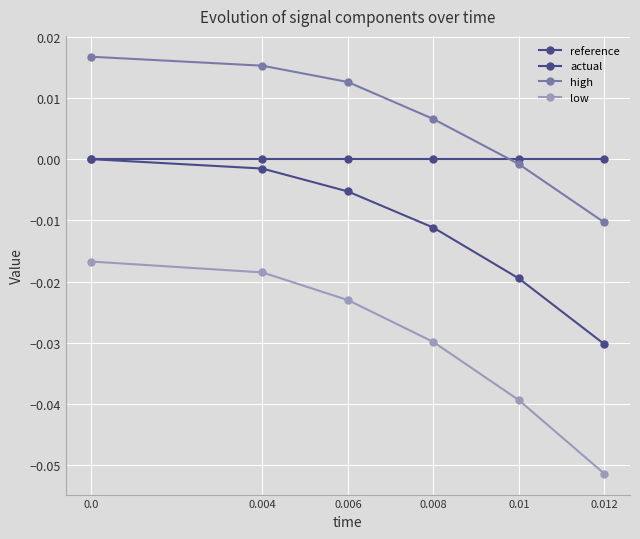

Which series has the largest total across all categories?

high